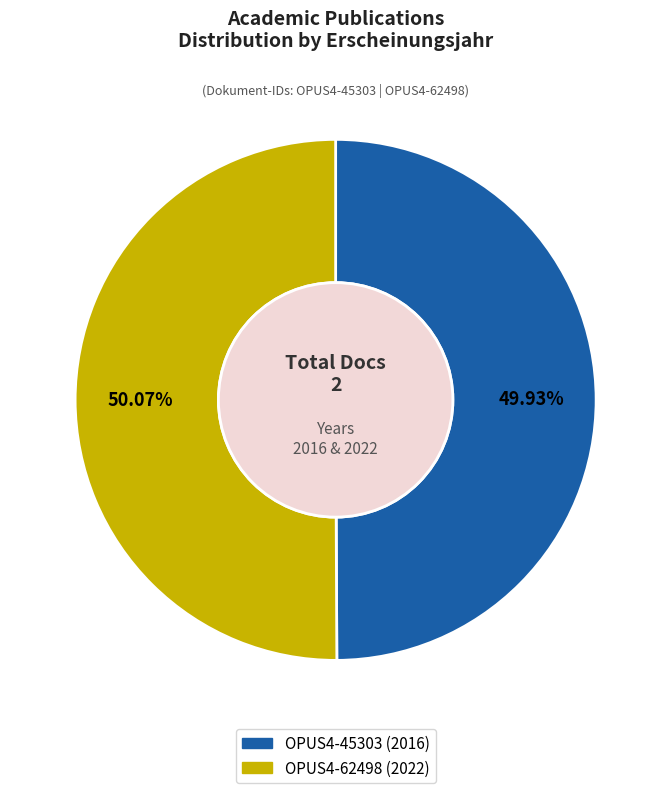

To the nearest percent, what portion does OPUS4-45303 (2016) represent?

50%